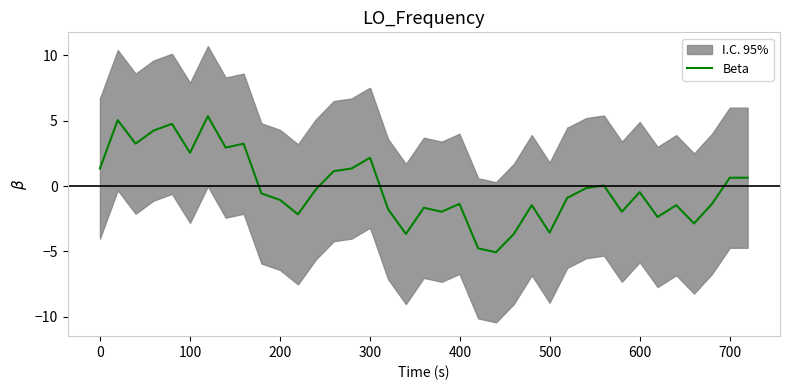

What is the maximum value shown in the chart?

5.3